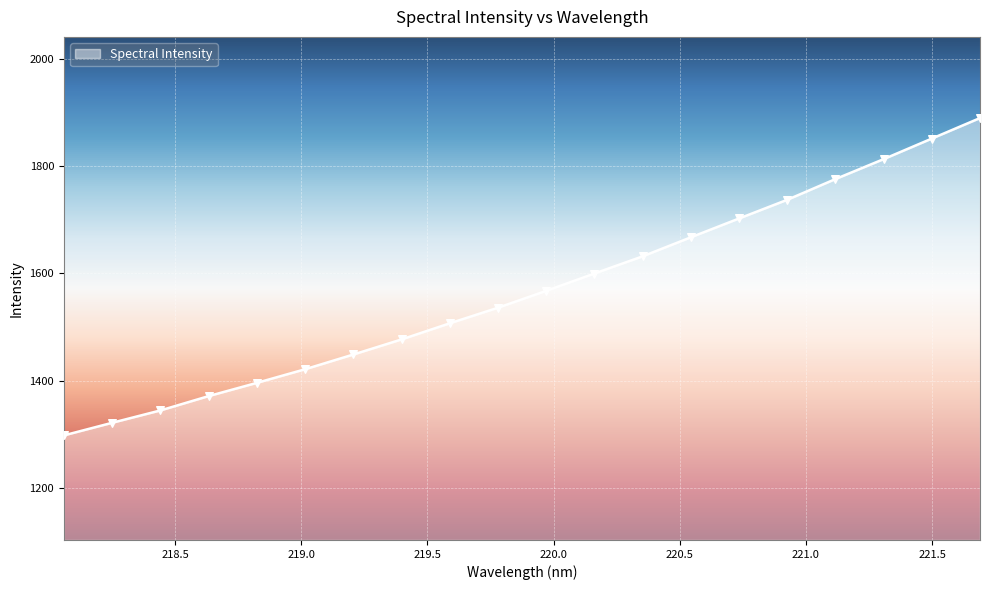

What is the maximum value shown in the chart?

1889.2